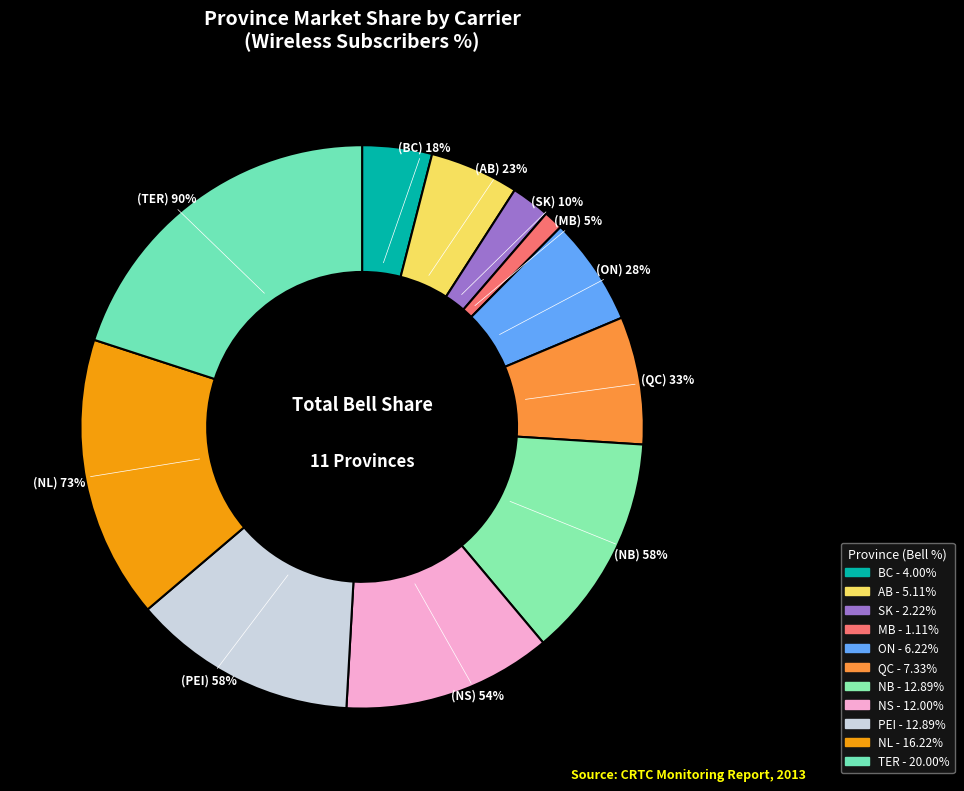

To the nearest percent, what is the difference between the BC and TER slice percentages?

16%